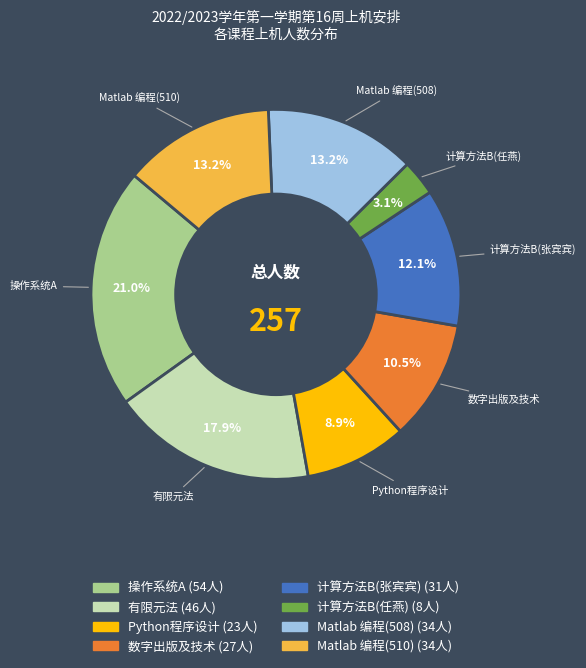

Does 数字出版及技术 represent more than half of the total?

No